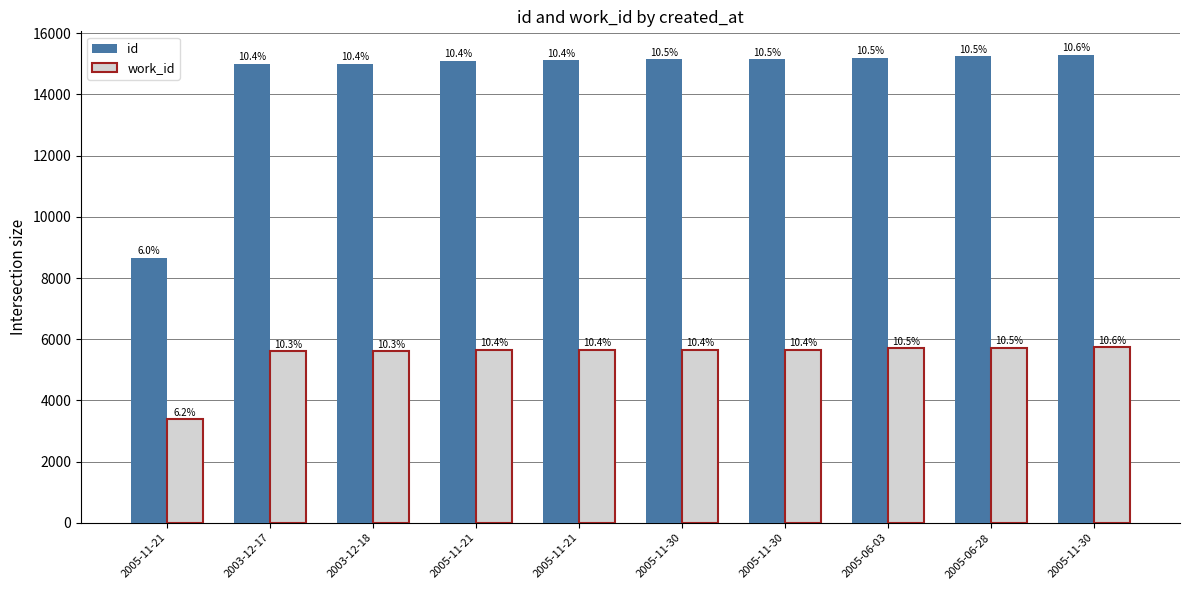

What are all the series names shown in the legend?

id, work_id